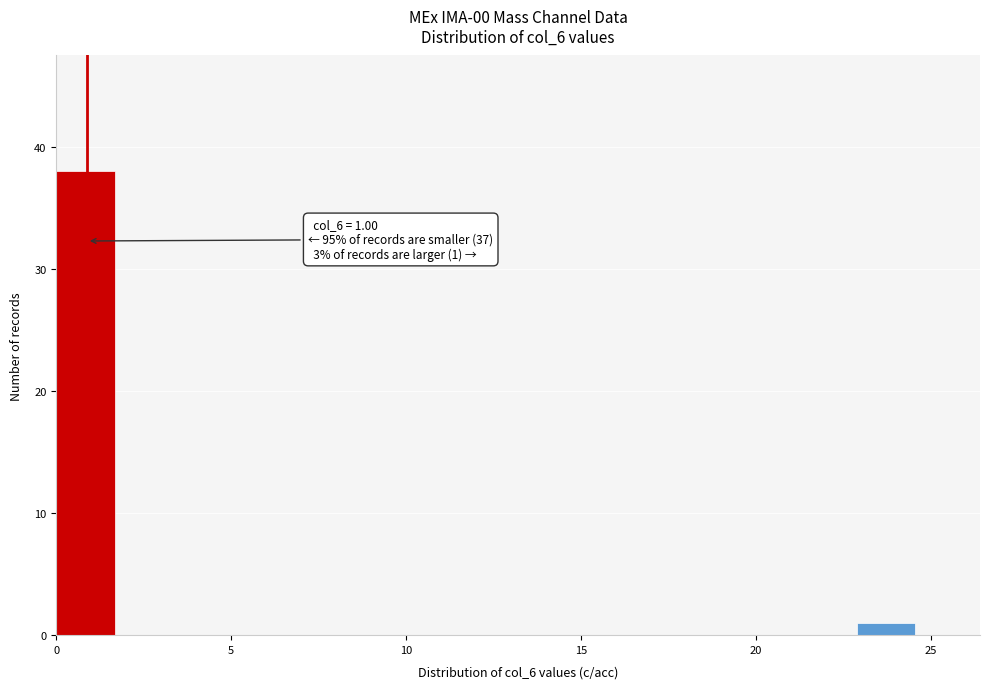

Around what value on the x-axis is the tallest bar? Give the approximate position of its centre, as read against the axis.

1.0